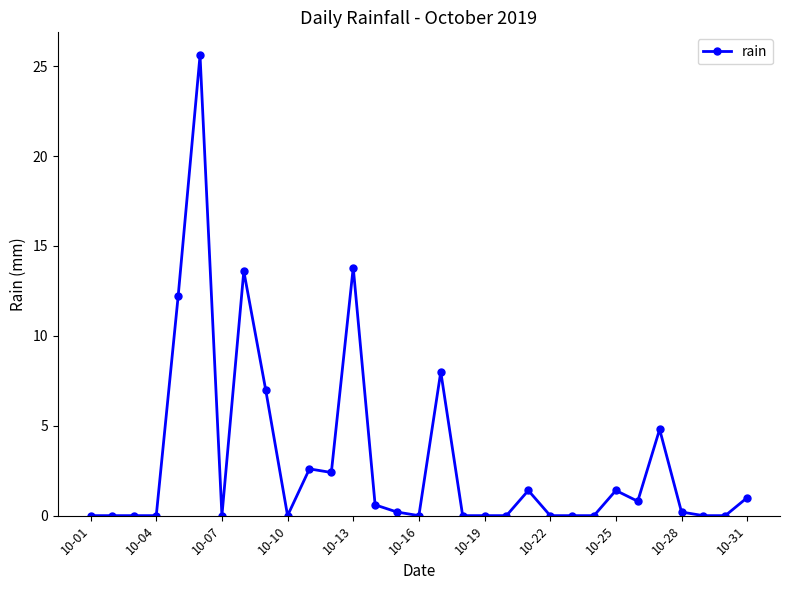

What is the difference between the maximum and minimum values?

25.6